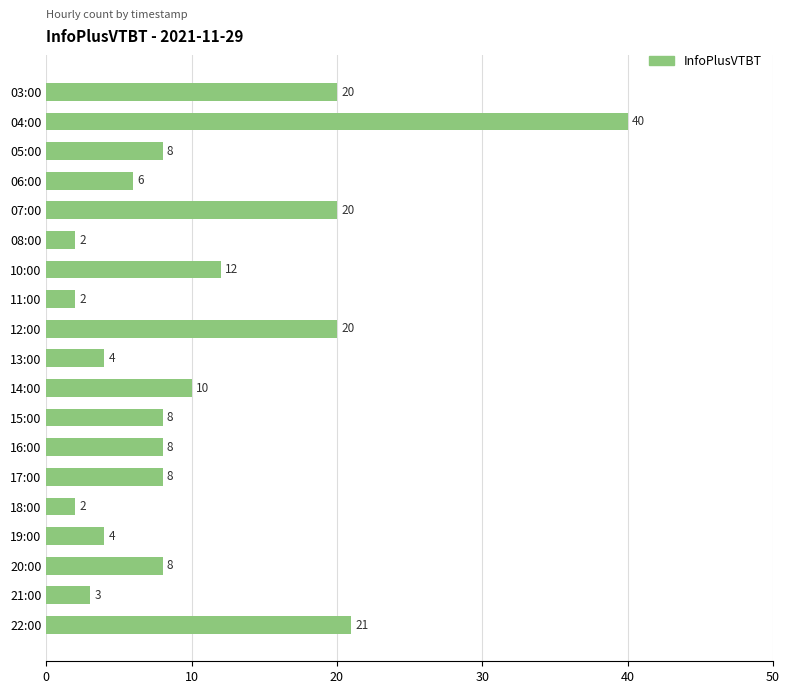

What is the greatest value displayed?

40